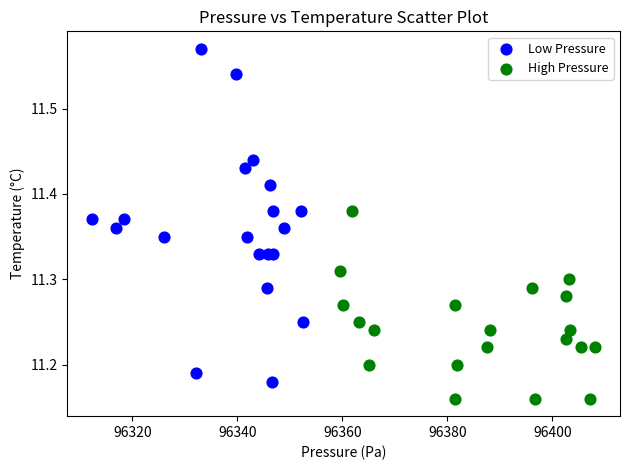

Which series contains the highest Y value?

Low Pressure